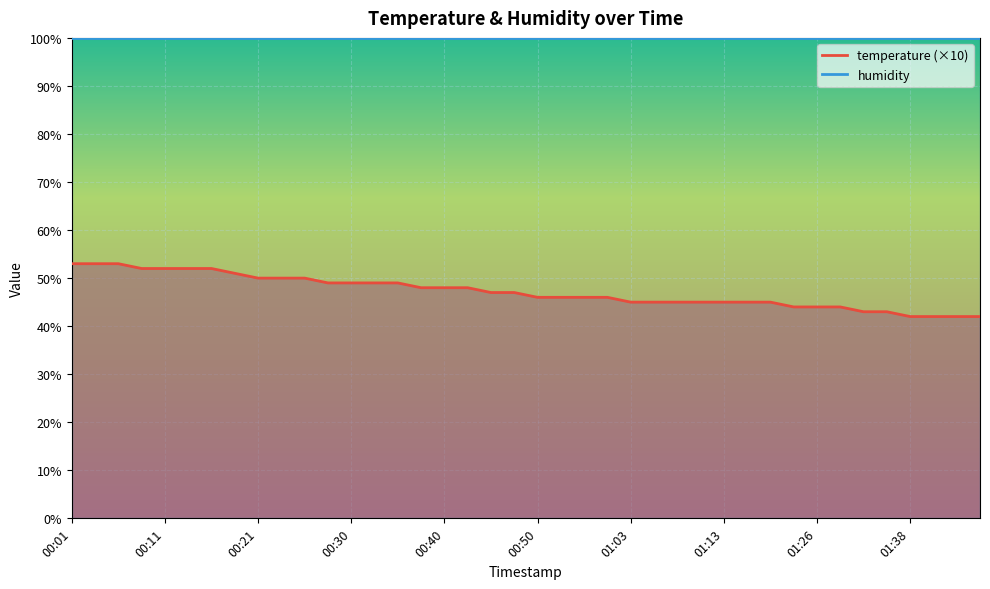

Where does the data first go above 47?

00:01